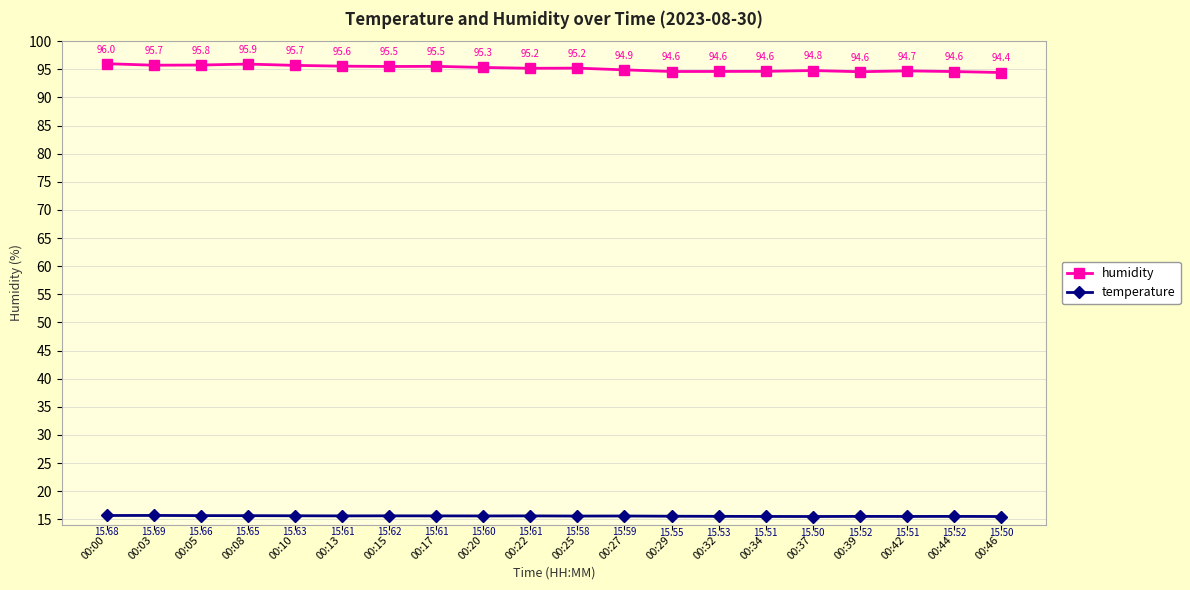

What is the difference between the temperature values at 00:27 and 00:03?

0.1